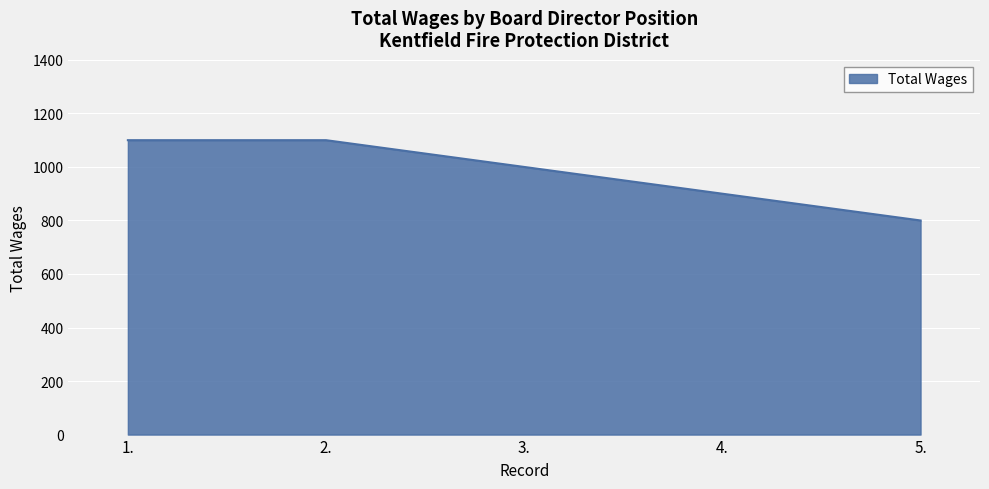

How many series are shown in this chart?

1